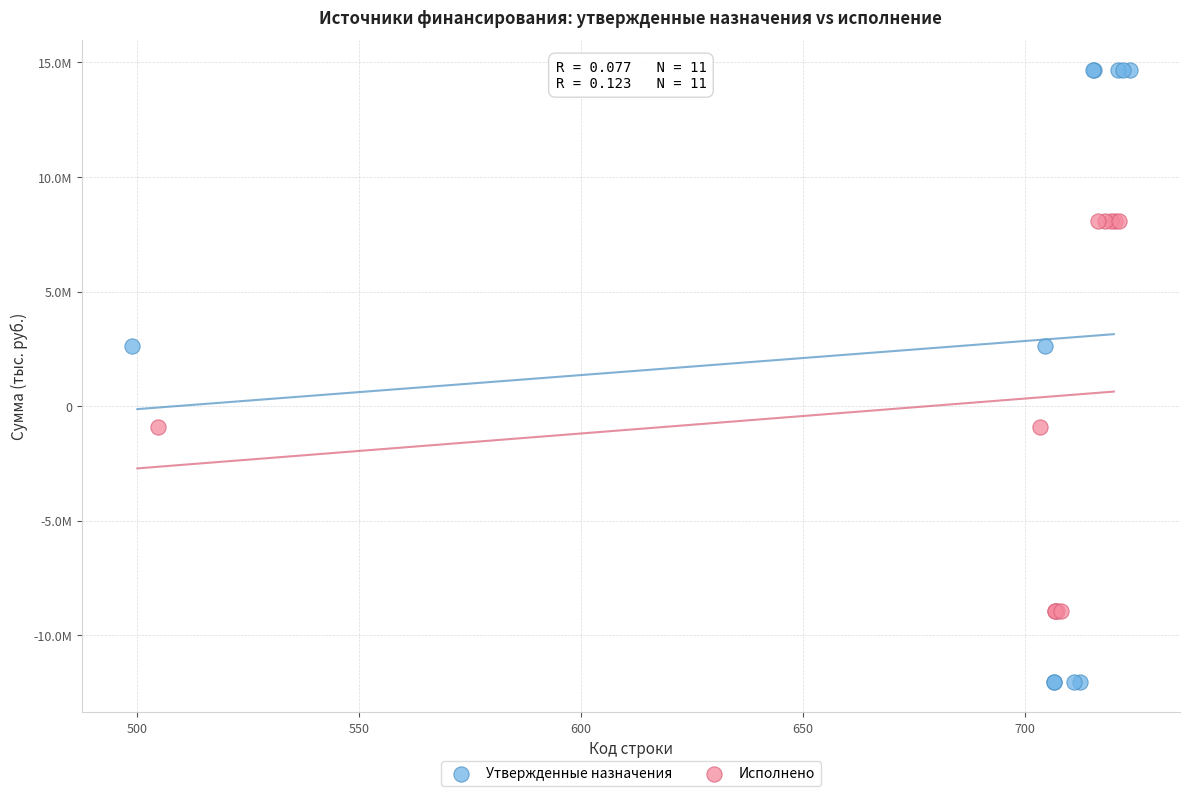

What are all the series names shown in the legend?

Утвержденные назначения, Исполнено